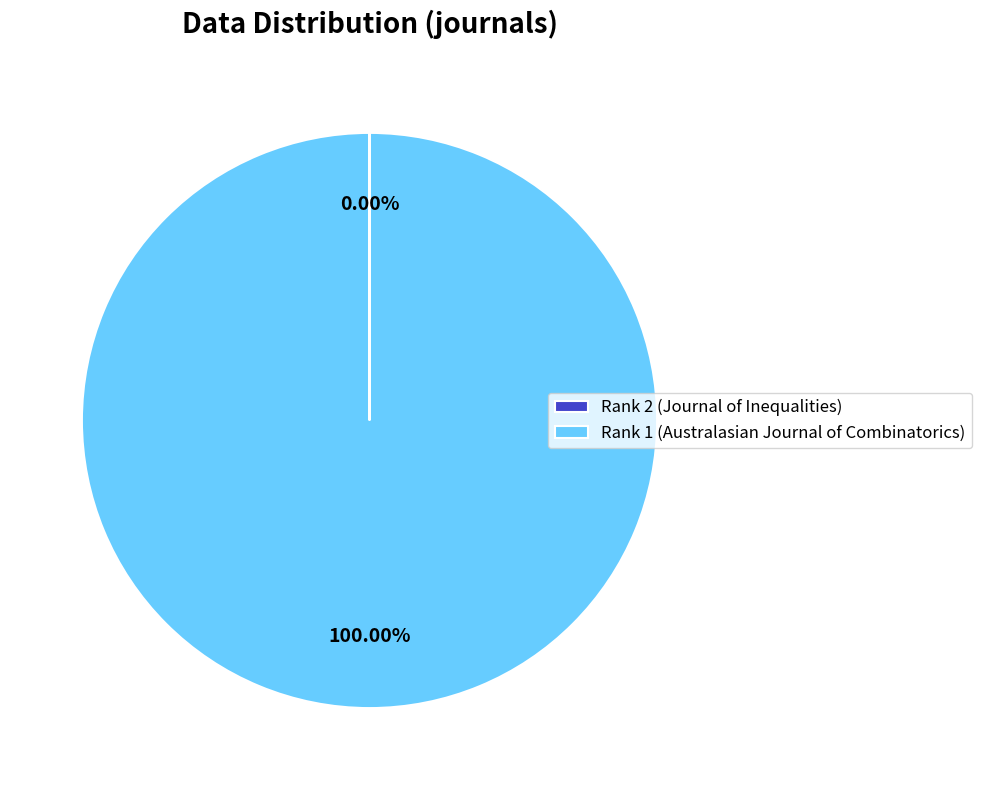

Which category accounts for the majority?

Rank 1 (Australasian Journal of Combinatorics)